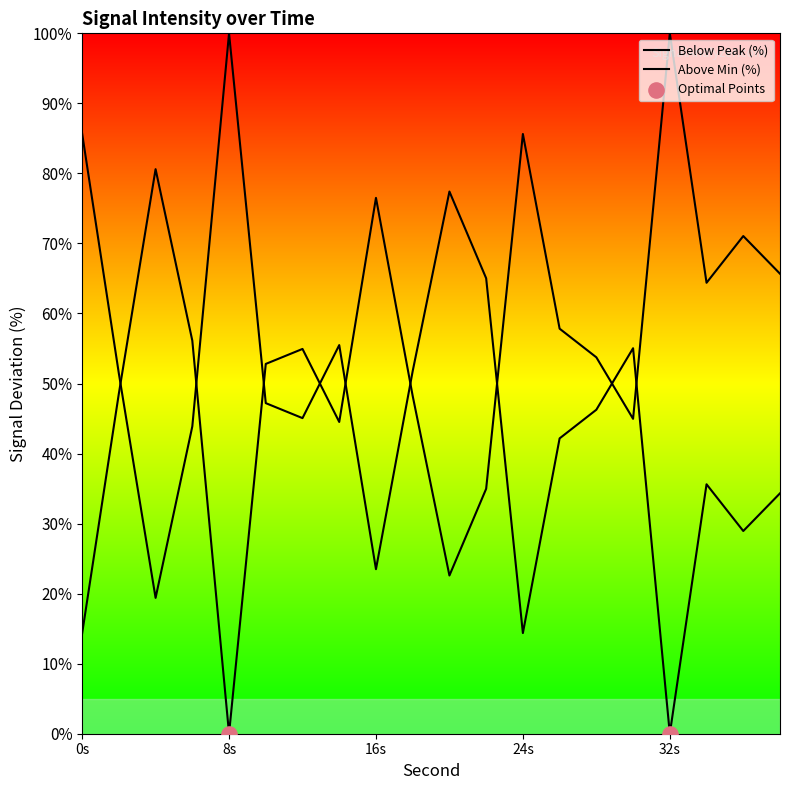

What is the change in value from 20 to 32?

-77.4